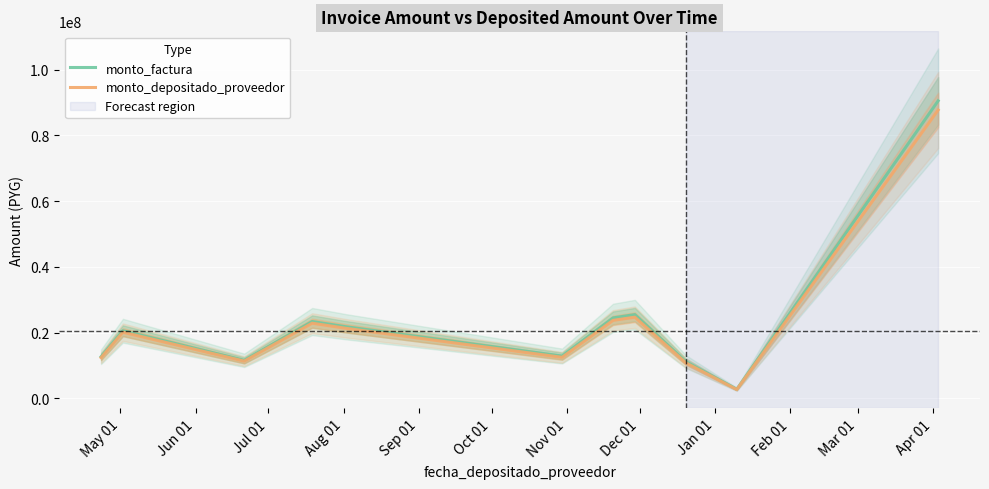

True or false: monto_factura has a value of 3739318 at Feb 01.

False